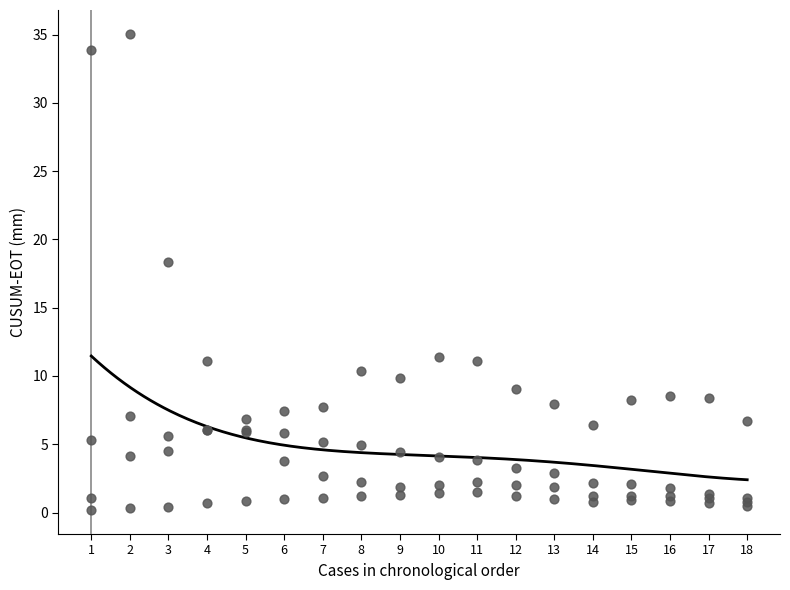

What Y value in the scatter plot is closest to 17?

18.3